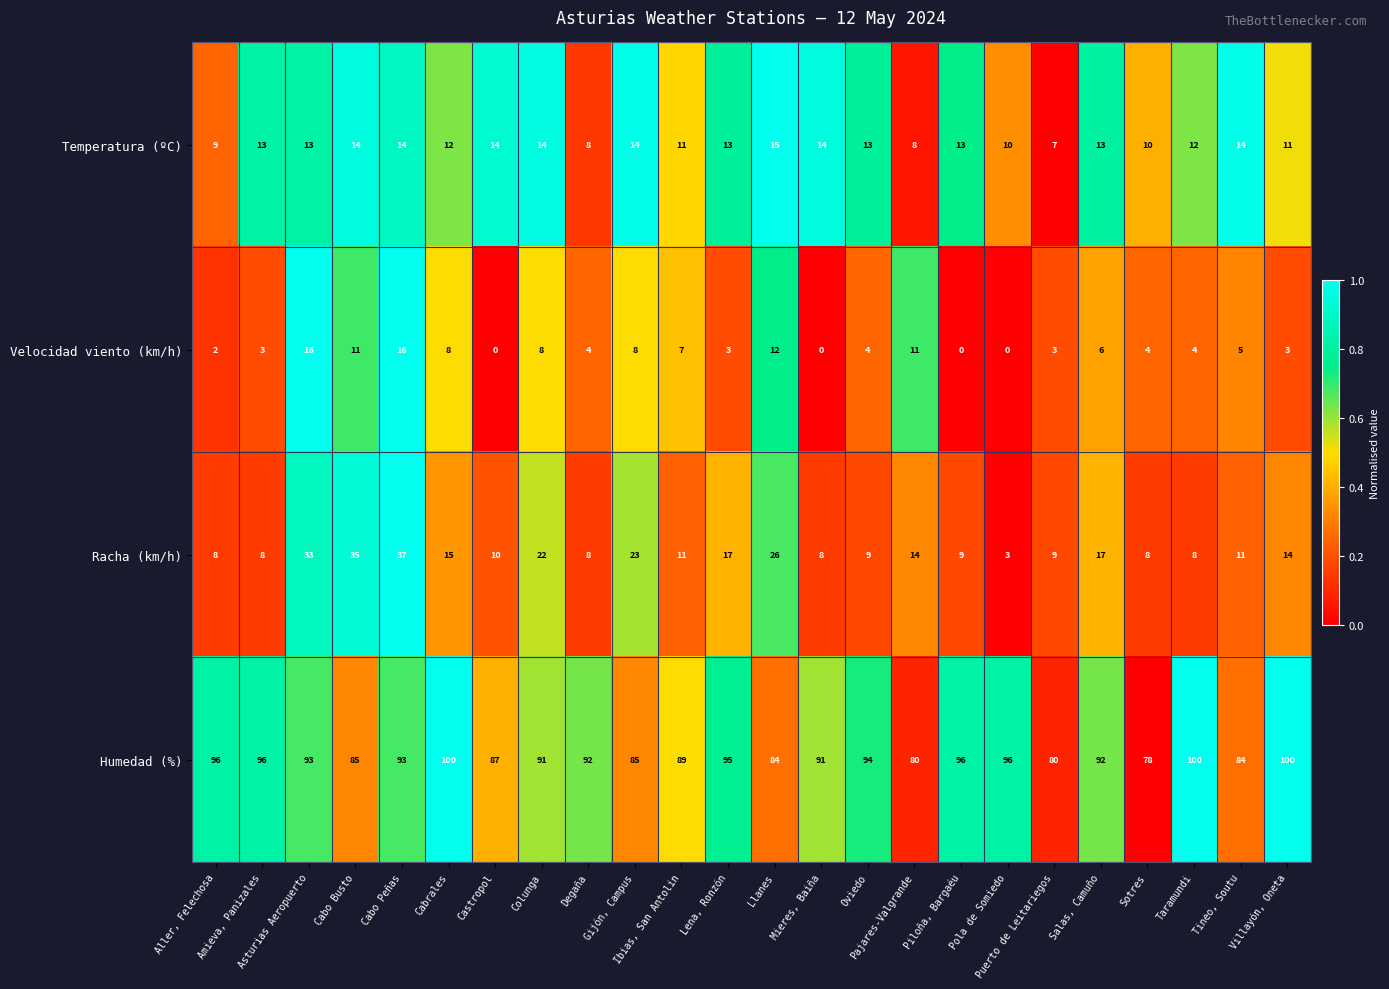

What is the lowest value of the Humedad (%) series?

78